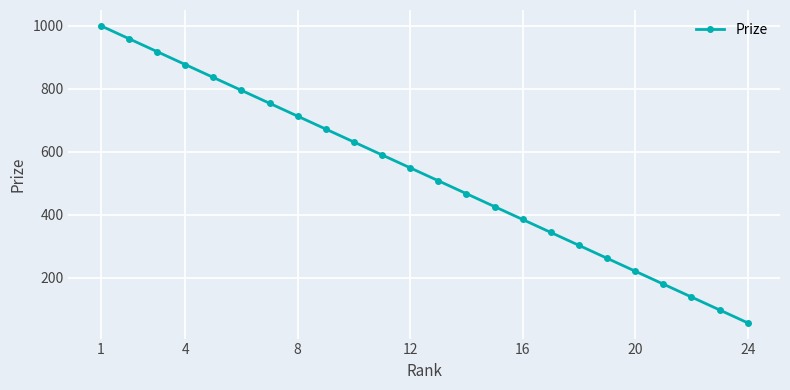

What is the smallest value displayed?

57